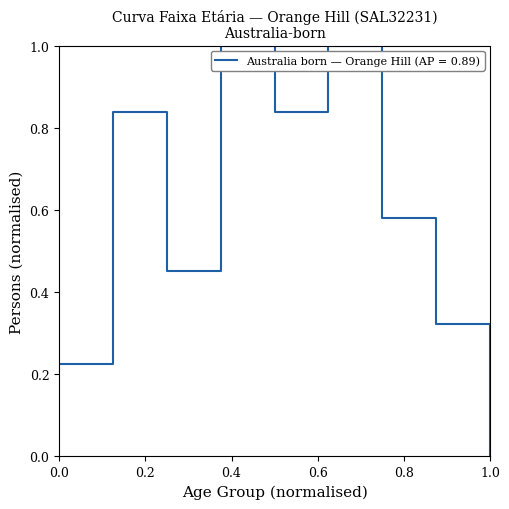

How many series are shown in this chart?

1